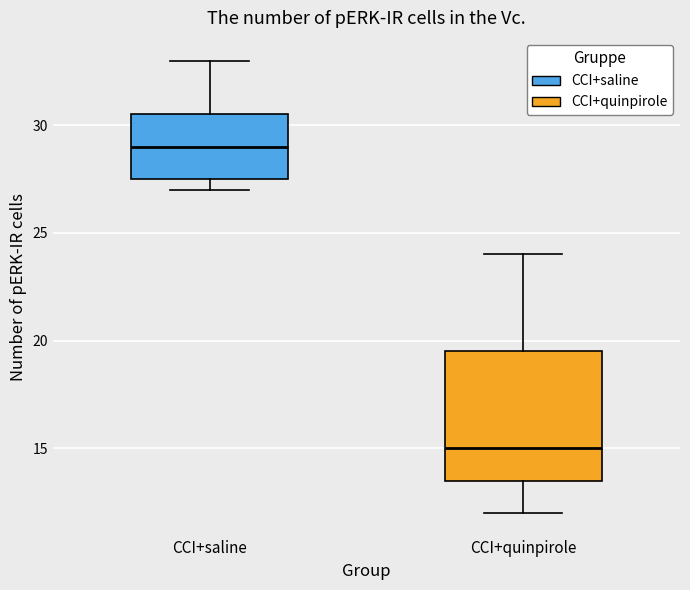

Which box's median line is the lowest?

CCI+quinpirole